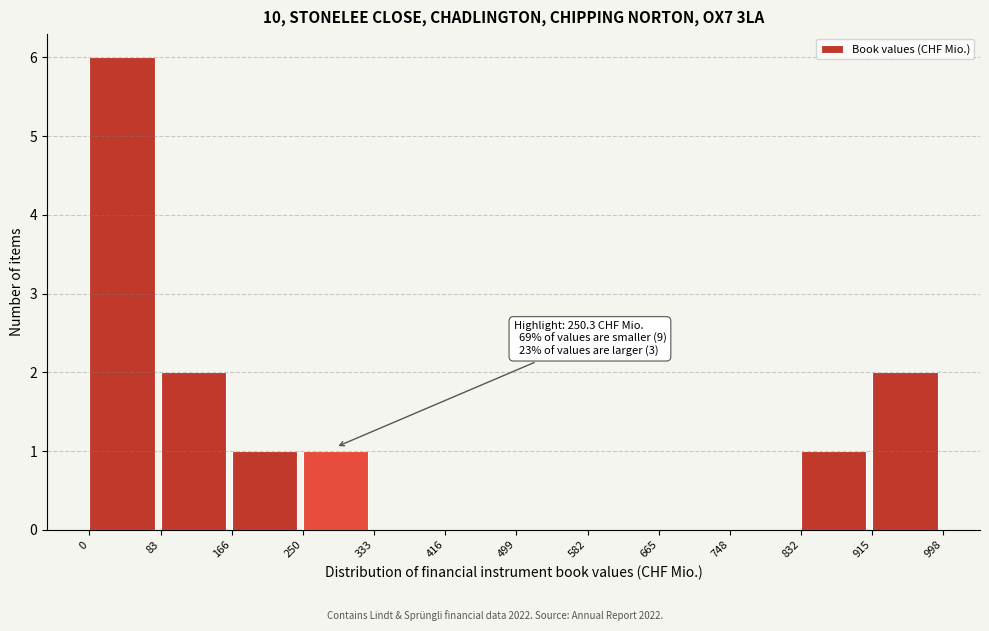

Over which range of the x-axis is the bar tallest?

0 to 83